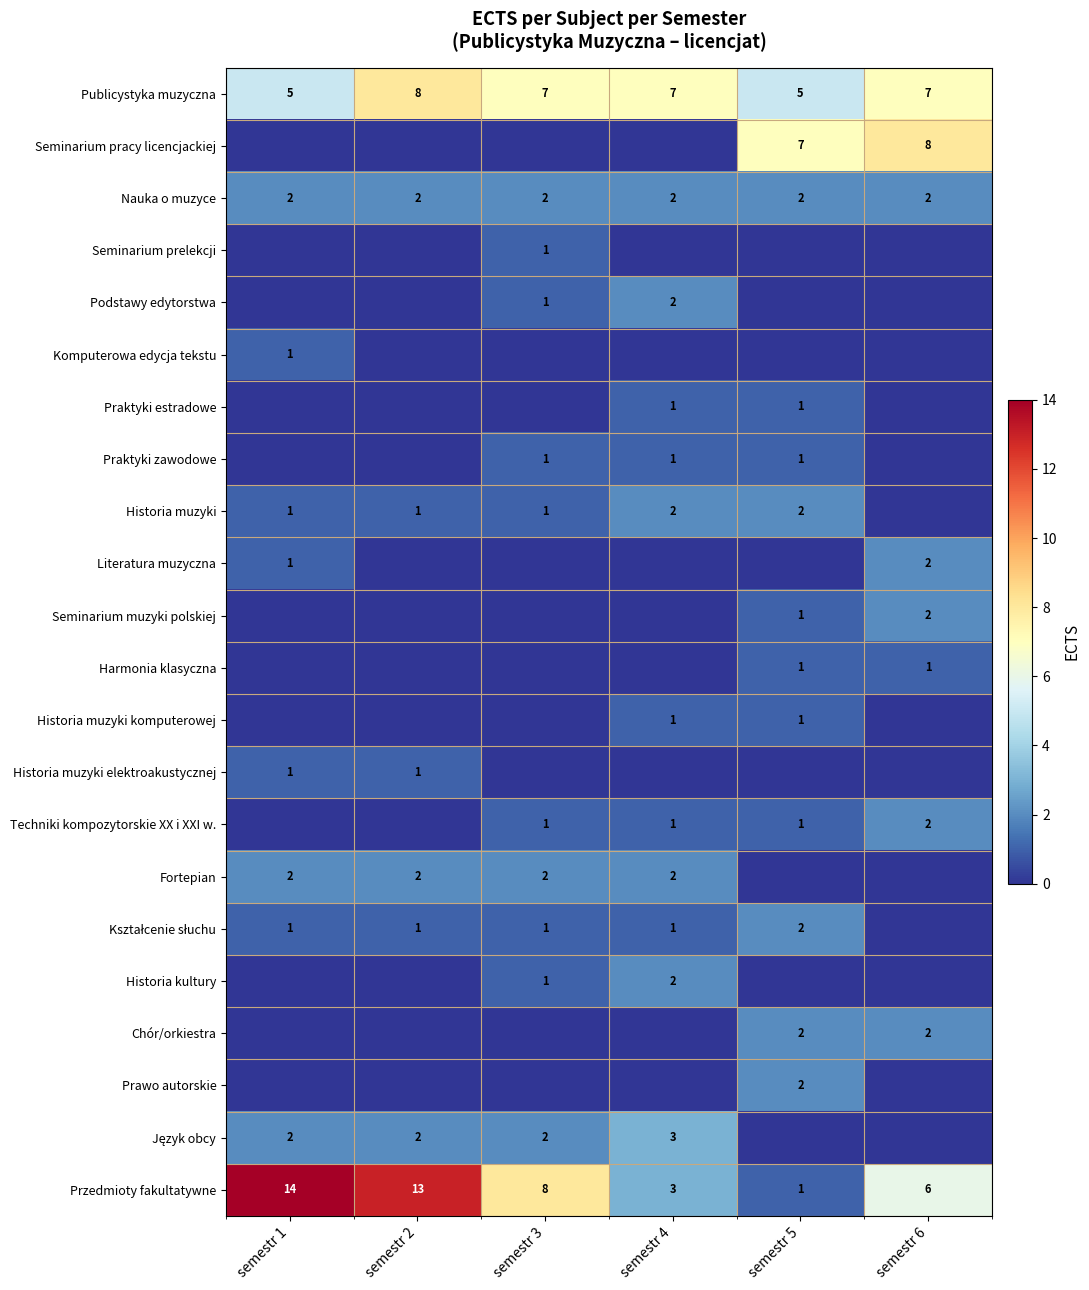

The value of Historia kultury at semestr 3 is 0. True or false?

False